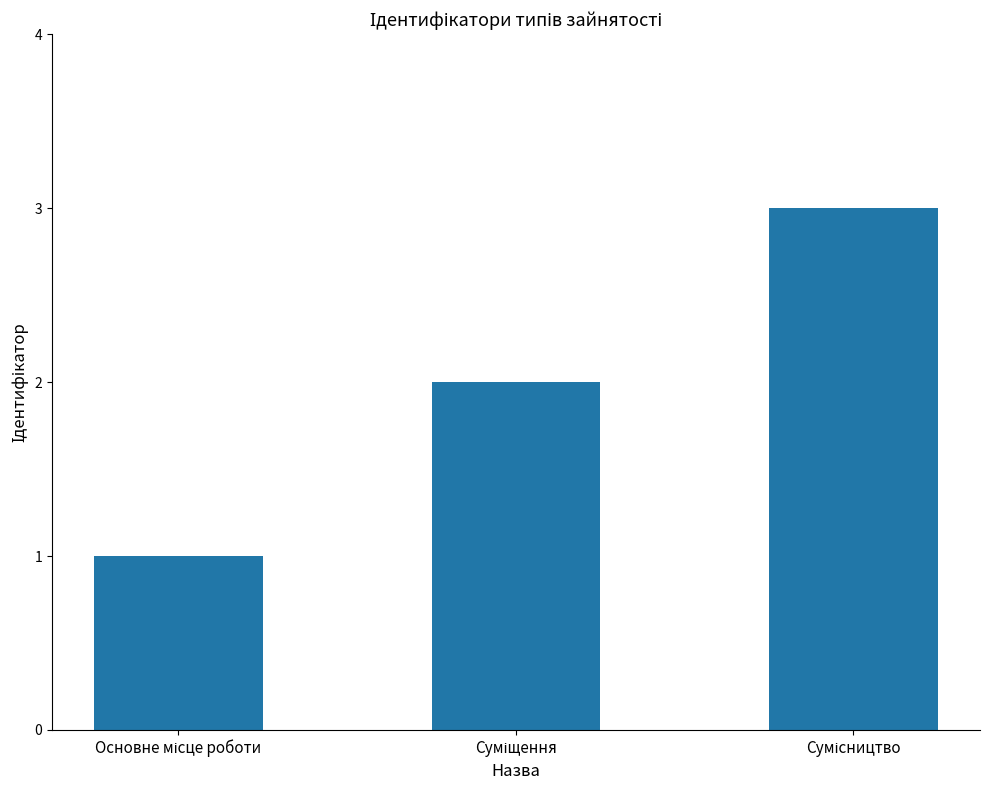

What is the maximum value shown in the chart?

3